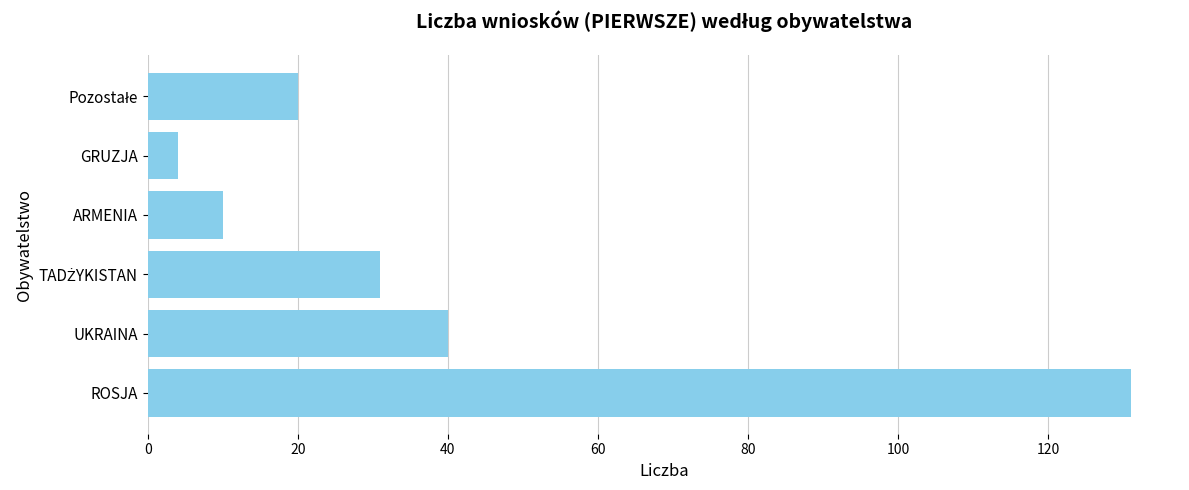

What is the change in value from UKRAINA to ARMENIA?

-30